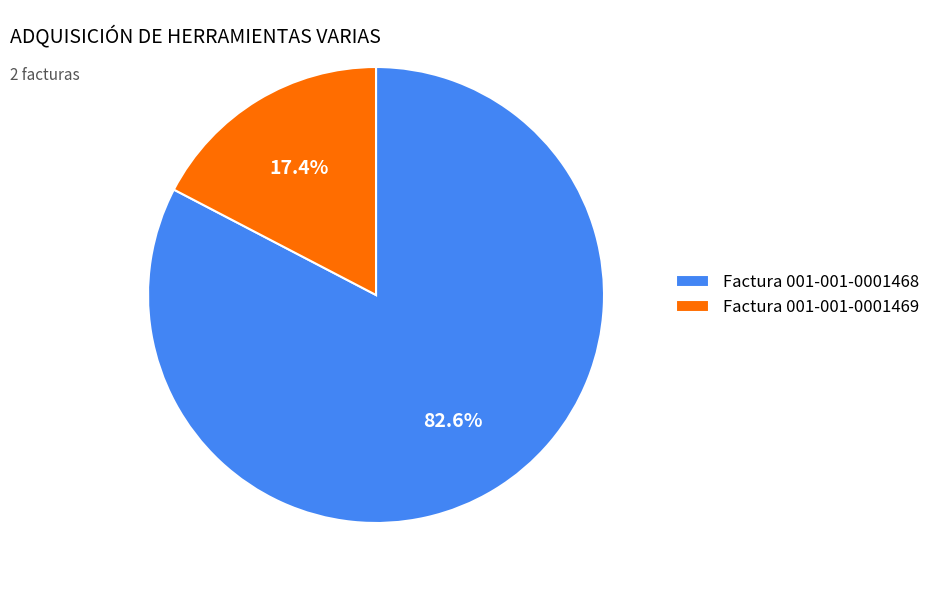

What percentage is NOT represented by Factura 001-001-0001469?

82.6%